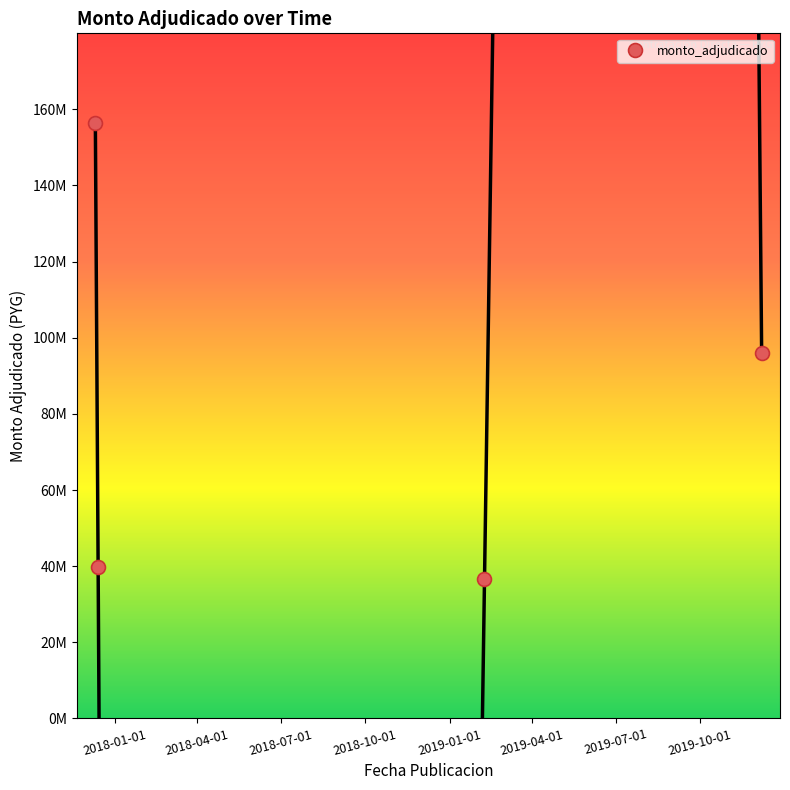

What is the ratio of the value at 2018-10-01 to the value at 2018-07-01?

2.6